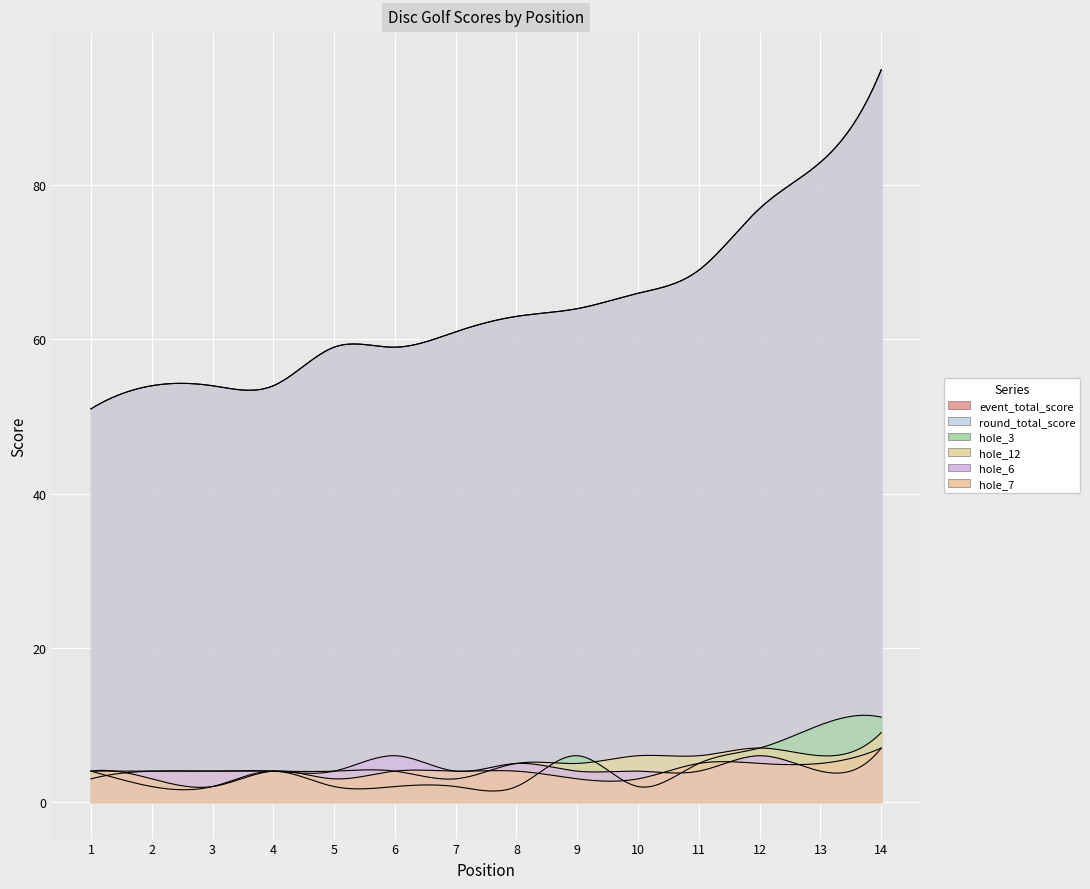

What is the difference between the second highest and minimum values in the round_total_score series?

32